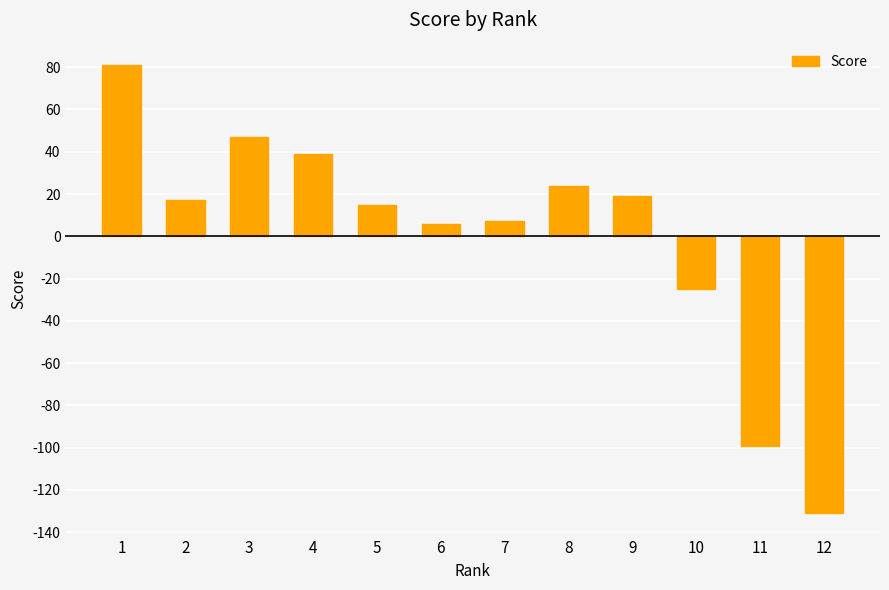

The value at 7 is 7. True or false?

True